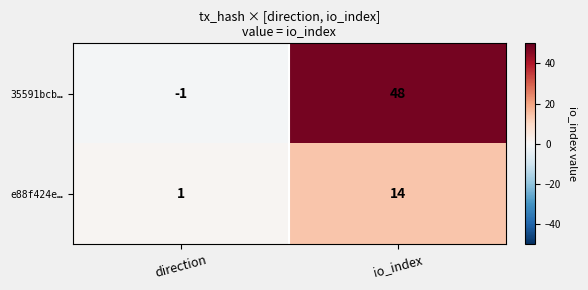

What is the total value across all series at io_index?

62